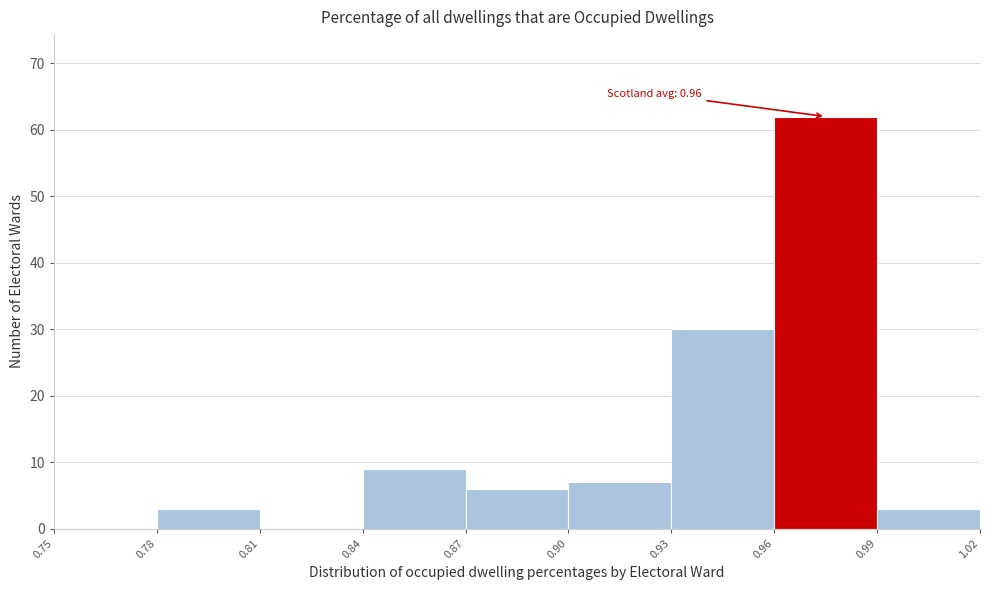

Over which range of the x-axis is the bar tallest?

0.96 to 0.99